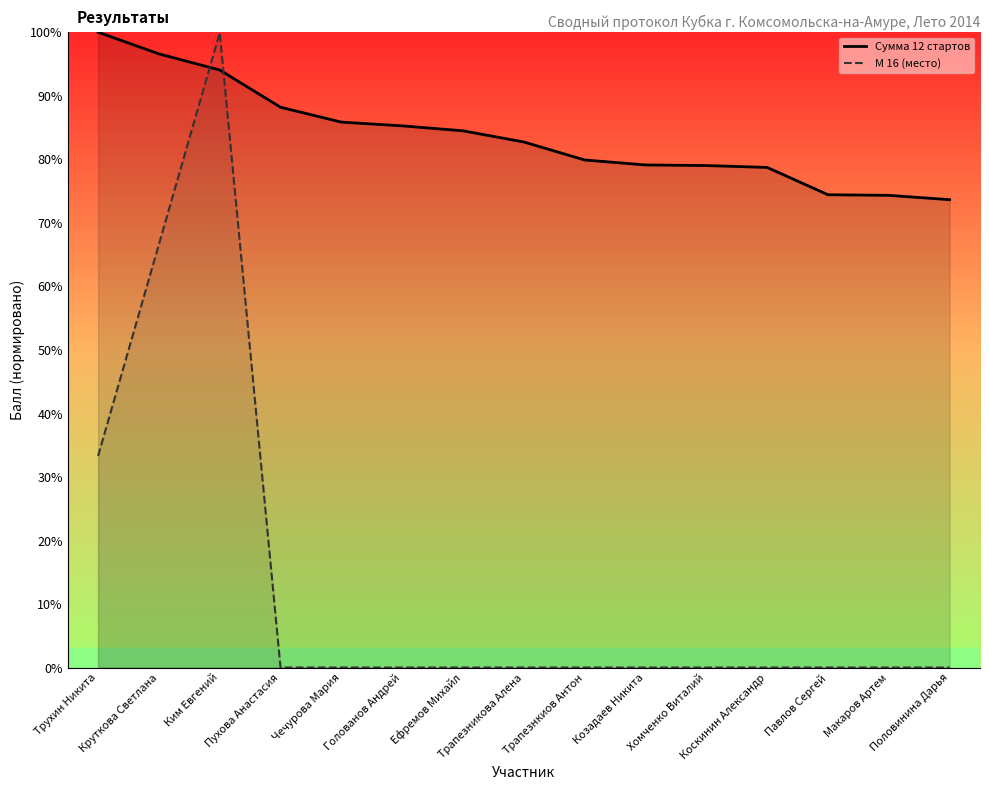

At which label does М 16 (место) reach its peak?

Ким Евгений